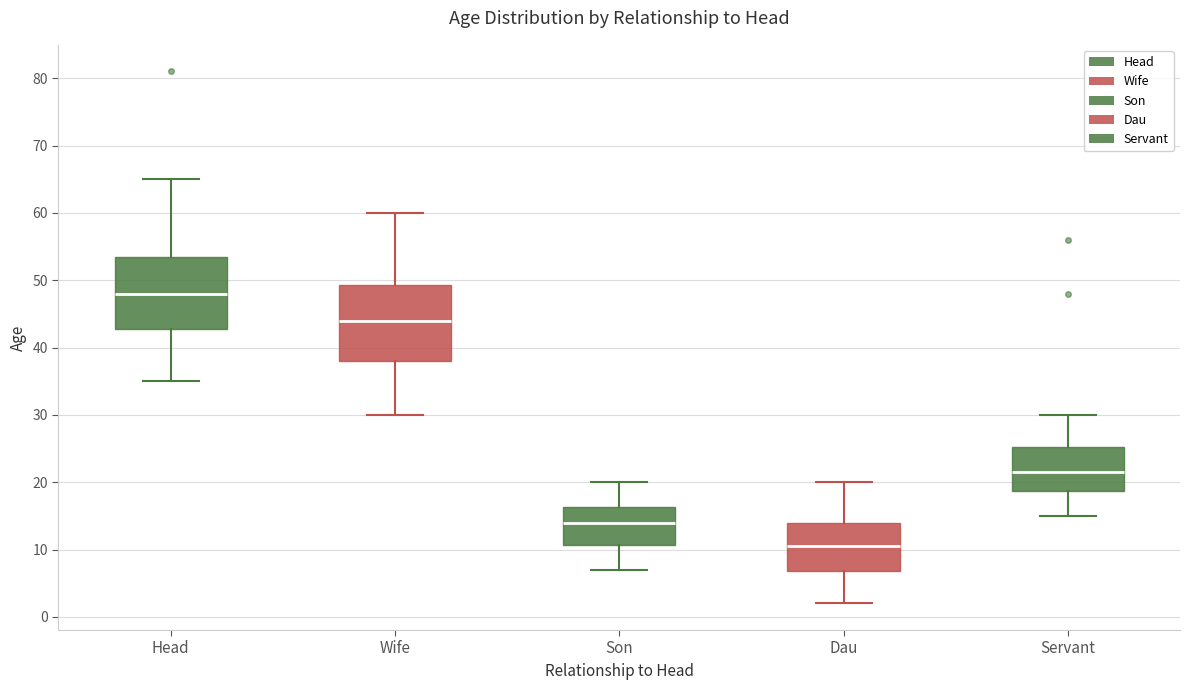

Reading left to right, read every box against the y-axis: the position of its median line, the range the box covers, and the ends of its whiskers. The values are not printed on the chart, so give them approximately, as read against the axis.

Head: median 48, box 43 to 54, whiskers 35 to 65
Wife: median 44, box 38 to 49, whiskers 30 to 60
Son: median 14, box 11 to 16, whiskers 7 to 20
Dau: median 11, box 7 to 14, whiskers 2 to 20
Servant: median 22, box 19 to 25, whiskers 15 to 30